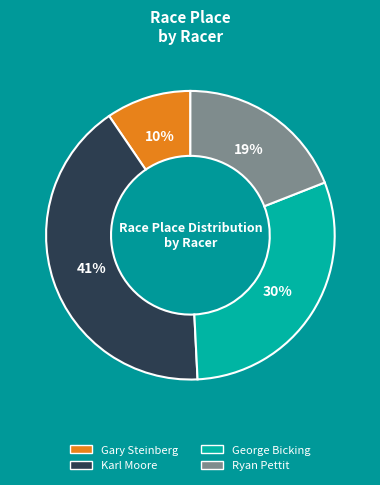

How many segments does this pie chart have?

4